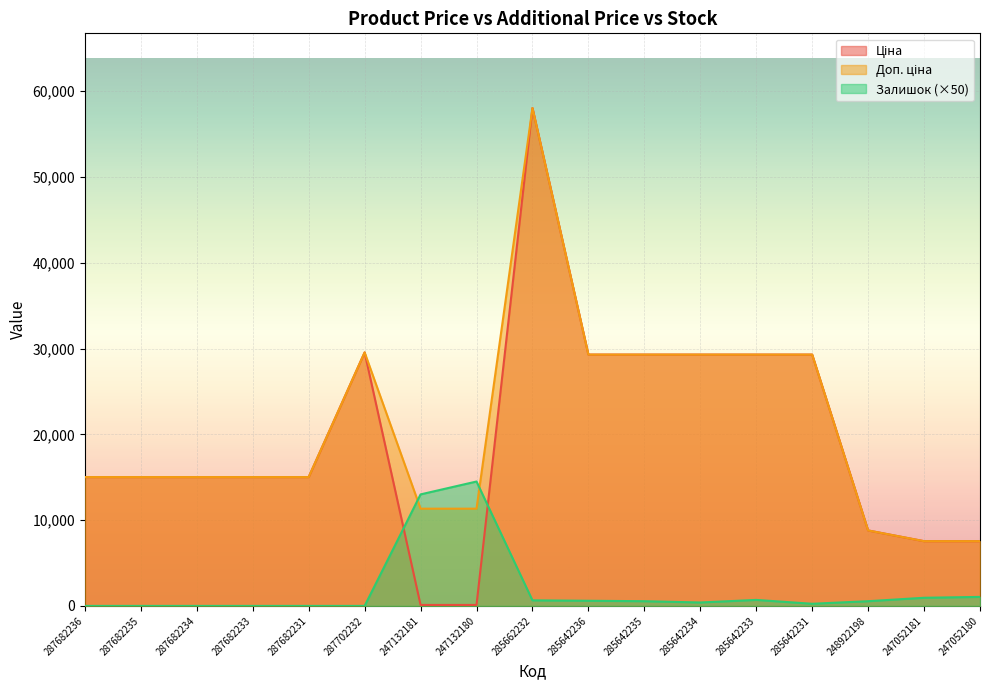

Reading left to right, list all the values displayed in this chart.

Ціна: 15019.2	15019.2	15019.2	15019.2	15019.2	29548.9	113.3	113.3	58037.0	29294.9	29294.9	29294.9	29294.9	29294.9	8797.6	7545.9	7545.9
Доп. ціна: 15019.2	15019.2	15019.2	15019.2	15019.2	29548.9	11334.0	11334.0	58037.0	29294.9	29294.9	29294.9	29294.9	29294.9	8797.6	7545.9	7545.9
Залишок: 0.0	0.0	0.0	0.0	0.0	0.0	13000.0	14500.0	650.0	600.0	550.0	400.0	700.0	250.0	550.0	950.0	1050.0